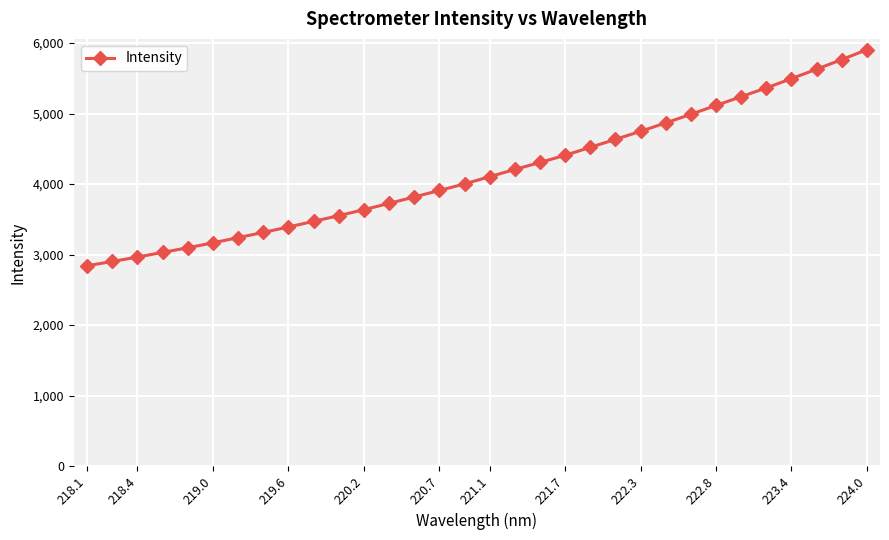

Is this an area chart (filled region under the line)?

No